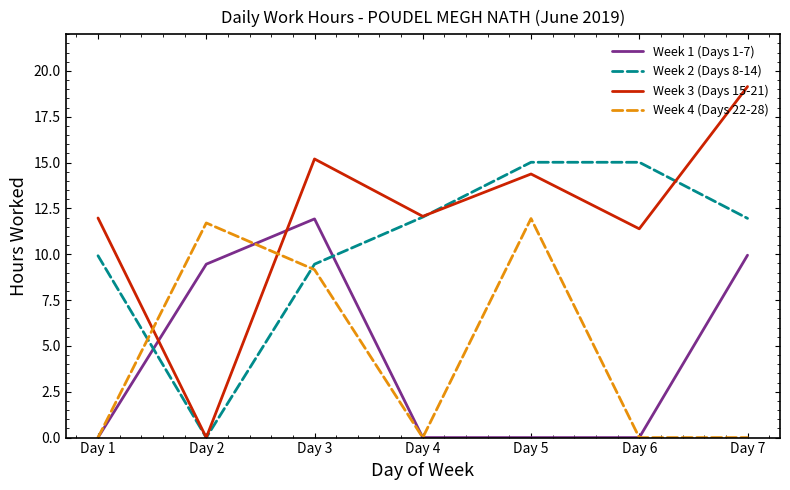

How many interior local valleys does the Week 2 (Days 8-14) series have?

1